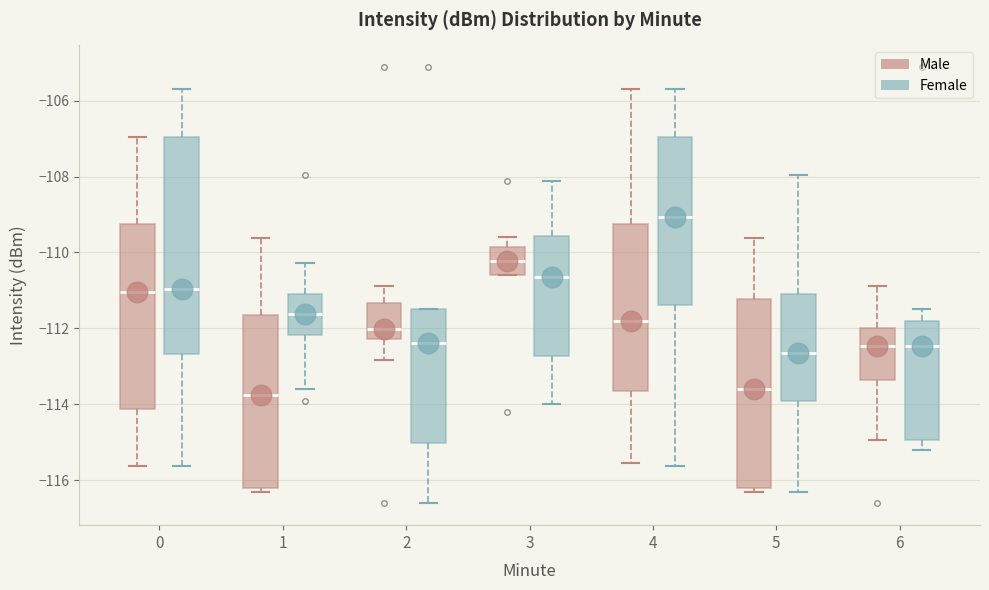

Reading left to right, transcribe this box plot: for each box, give where its median line is, the range the box spans, and where its two whiskers end, as read against the y-axis. The values are not printed on the chart, so give them approximately, as read against the axis.

0 (Male): median -111.0, box -114.2 to -109.2, whiskers -115.6 to -107.0
0 (Female): median -111.0, box -112.6 to -107.0, whiskers -115.6 to -105.6
1 (Male): median -113.8, box -116.2 to -111.6, whiskers -116.4 to -109.6
1 (Female): median -111.6, box -112.2 to -111.0, whiskers -113.6 to -110.2
2 (Male): median -112.0, box -112.2 to -111.4, whiskers -112.8 to -110.8
2 (Female): median -112.4, box -115.0 to -111.4, whiskers -116.6 to -111.4
3 (Male): median -110.2, box -110.6 to -109.8, whiskers -110.6 to -109.6
3 (Female): median -110.6, box -112.8 to -109.6, whiskers -114.0 to -108.2
4 (Male): median -111.8, box -113.6 to -109.2, whiskers -115.6 to -105.6
4 (Female): median -109.0, box -111.4 to -107.0, whiskers -115.6 to -105.6
5 (Male): median -113.6, box -116.2 to -111.2, whiskers -116.4 to -109.6
5 (Female): median -112.6, box -114.0 to -111.0, whiskers -116.4 to -108.0
6 (Male): median -112.4, box -113.4 to -112.0, whiskers -115.0 to -110.8
6 (Female): median -112.4, box -115.0 to -111.8, whiskers -115.2 to -111.4